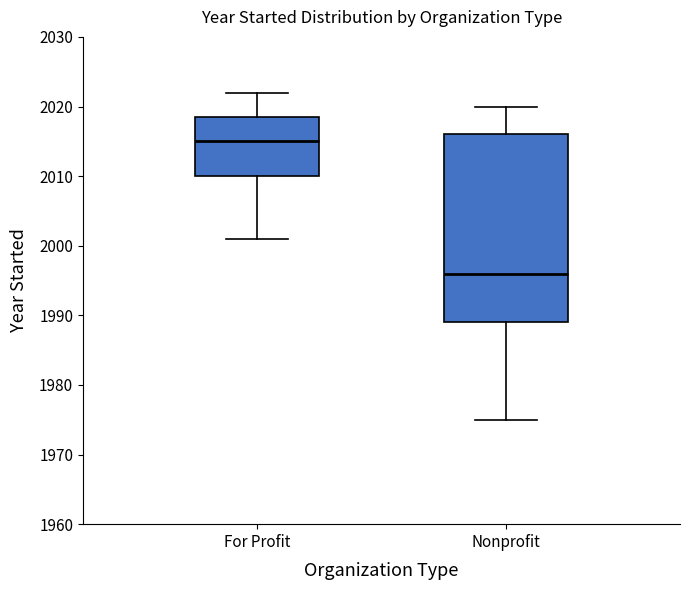

Reading left to right, transcribe this box plot: for each box, give where its median line is, the range the box spans, and where its two whiskers end, as read against the y-axis. The values are not printed on the chart, so give them approximately, as read against the axis.

For Profit: median 2015, box 2010 to 2019, whiskers 2001 to 2022
Nonprofit: median 1996, box 1989 to 2016, whiskers 1975 to 2020